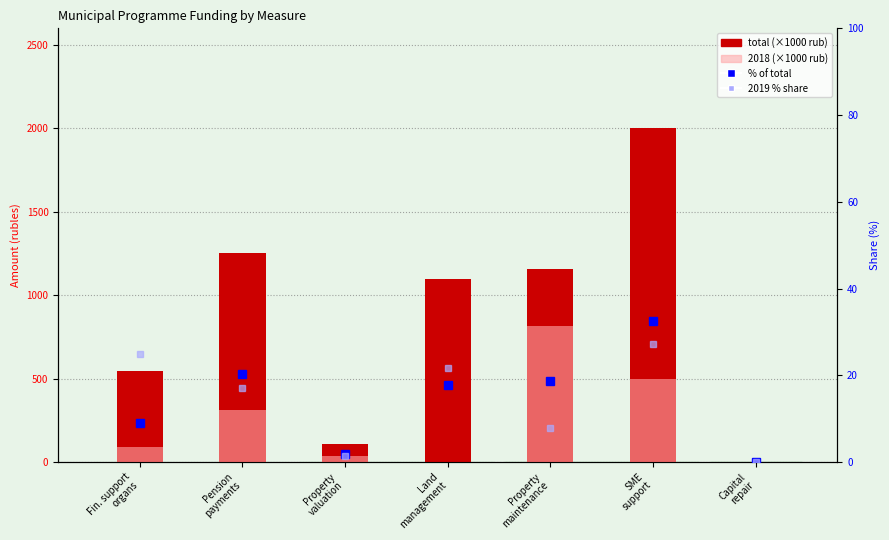

Is it true that % of total equals -20.1 at Capital
repair?

False